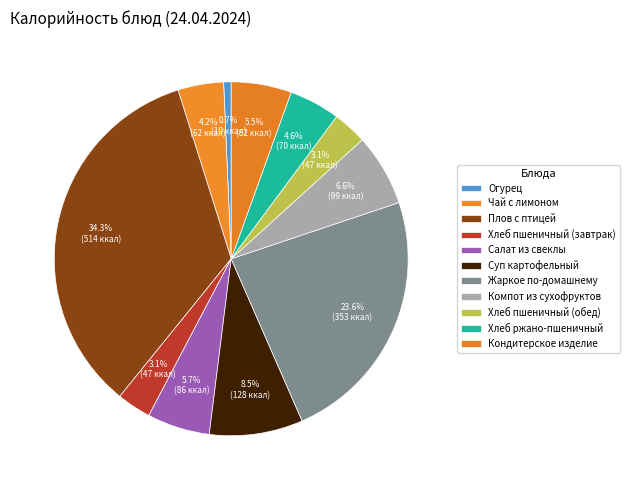

Is there any slice that represents more than half of the pie?

No